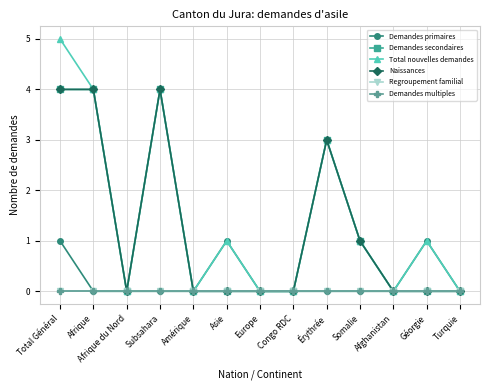

Does the chart have visible grid lines?

Yes